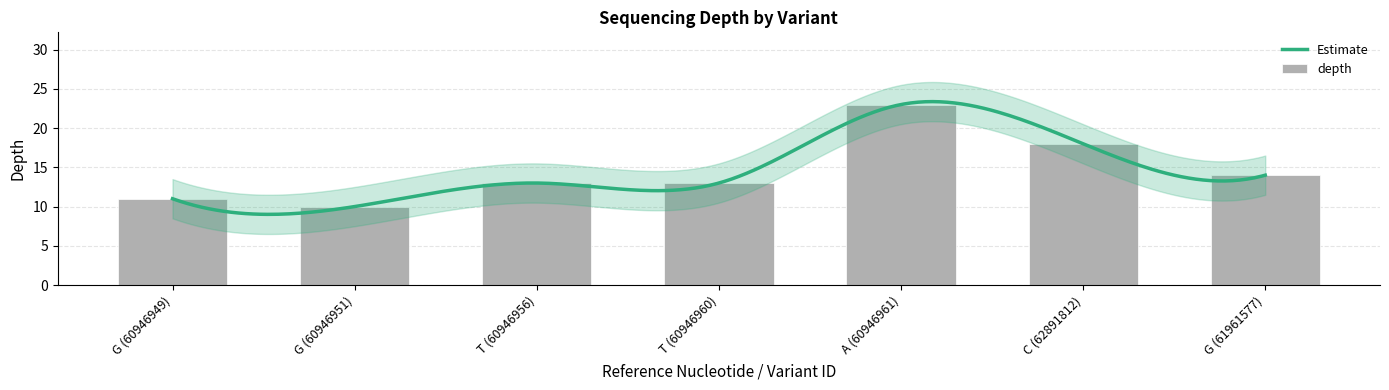

Reading left to right, extract all data points from this chart.

G (60946949)=11	G (60946951)=10	T (60946956)=13	T (60946960)=13	A (60946961)=23	C (62891812)=18	G (61961577)=14